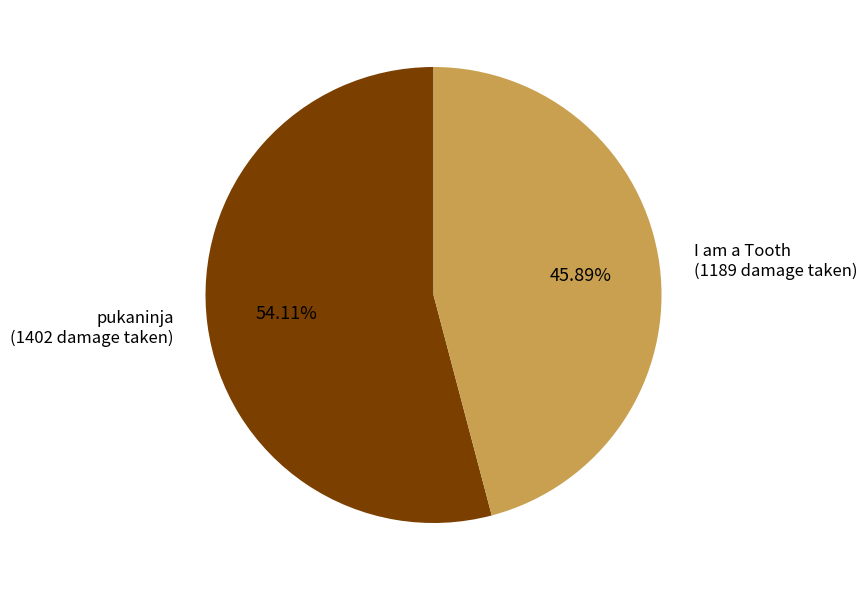

Which slice is the largest?

pukaninja